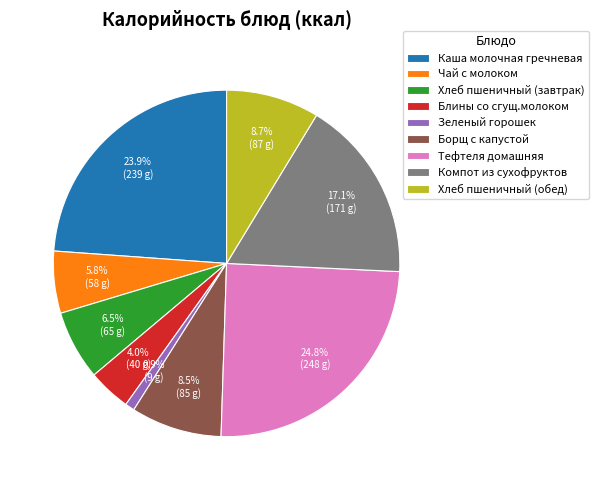

What is the total percentage of Блины со сгущ.молоком and Чай с молоком?

9.8%